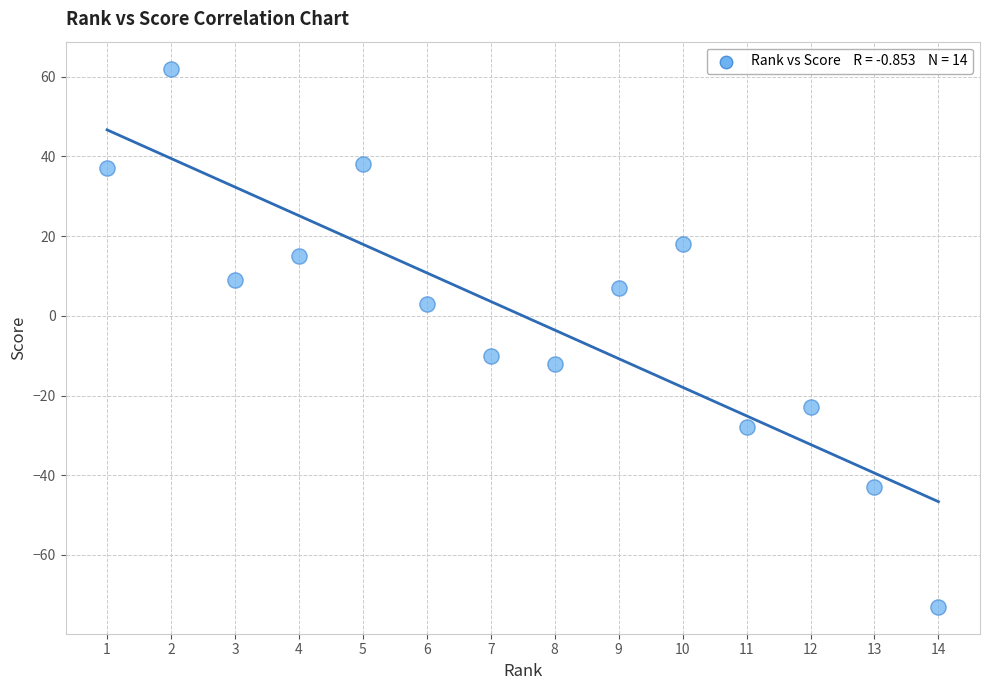

What Y value in the scatter plot is closest to -5?

-10